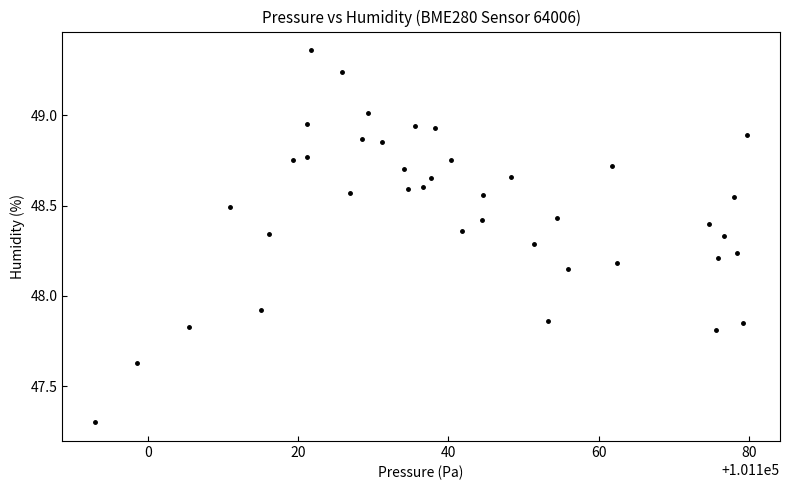

What is the range of X values (max minus min)?

86.9